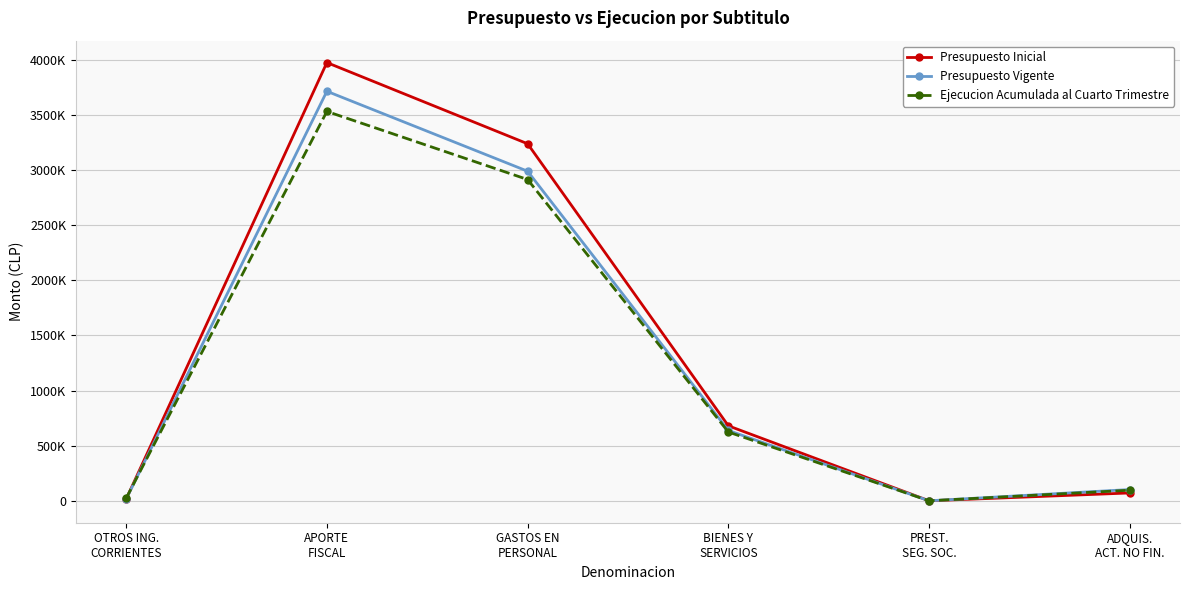

Is this an area chart (filled region under the line)?

No